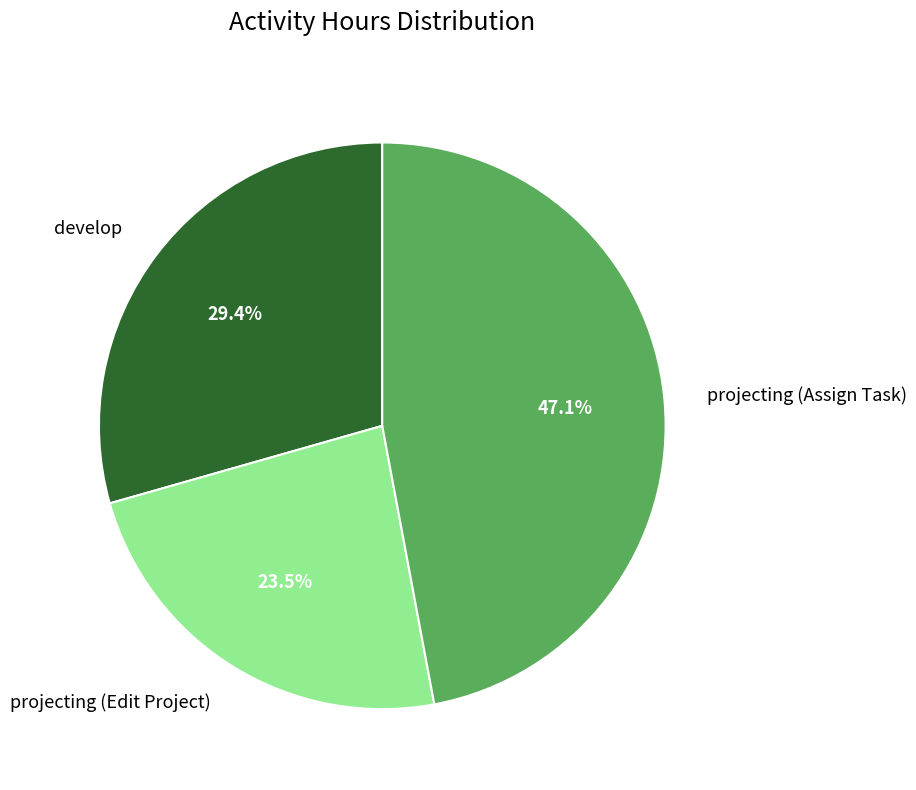

Between projecting (Edit Project) and develop, which is larger?

develop